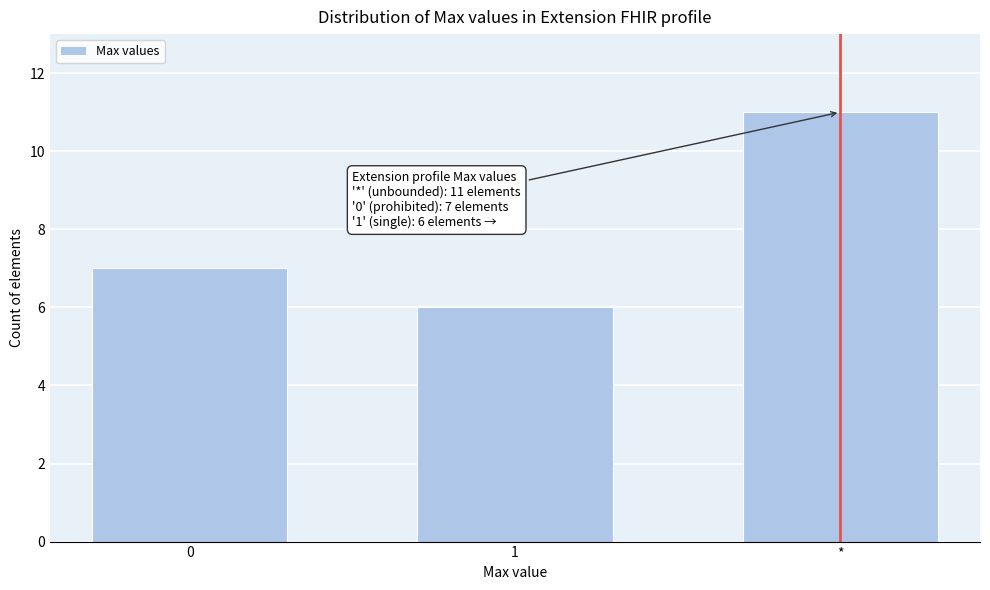

Reading left to right, what are all the values shown in this chart?

0=7	1=6	*=11